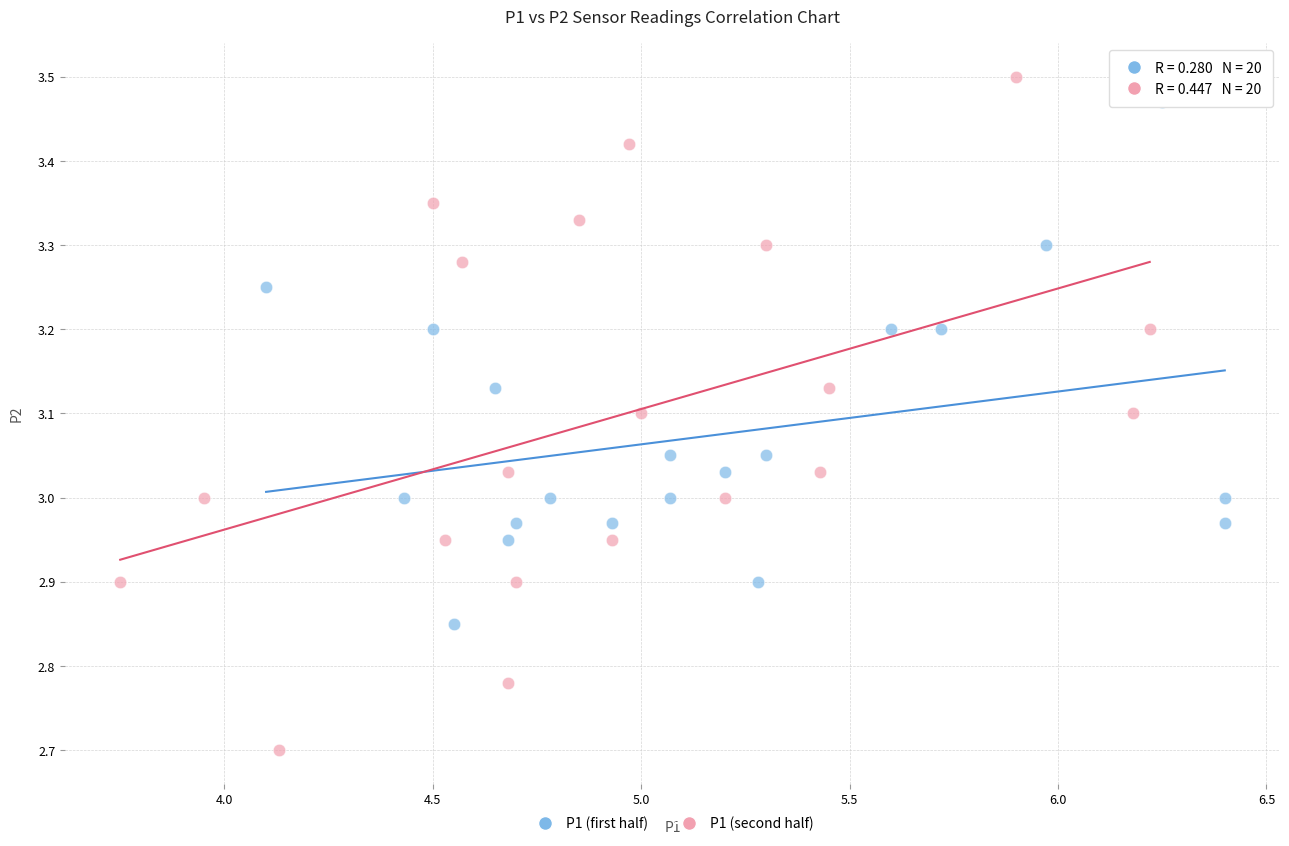

Which series reaches the maximum Y coordinate?

P1 (second half)